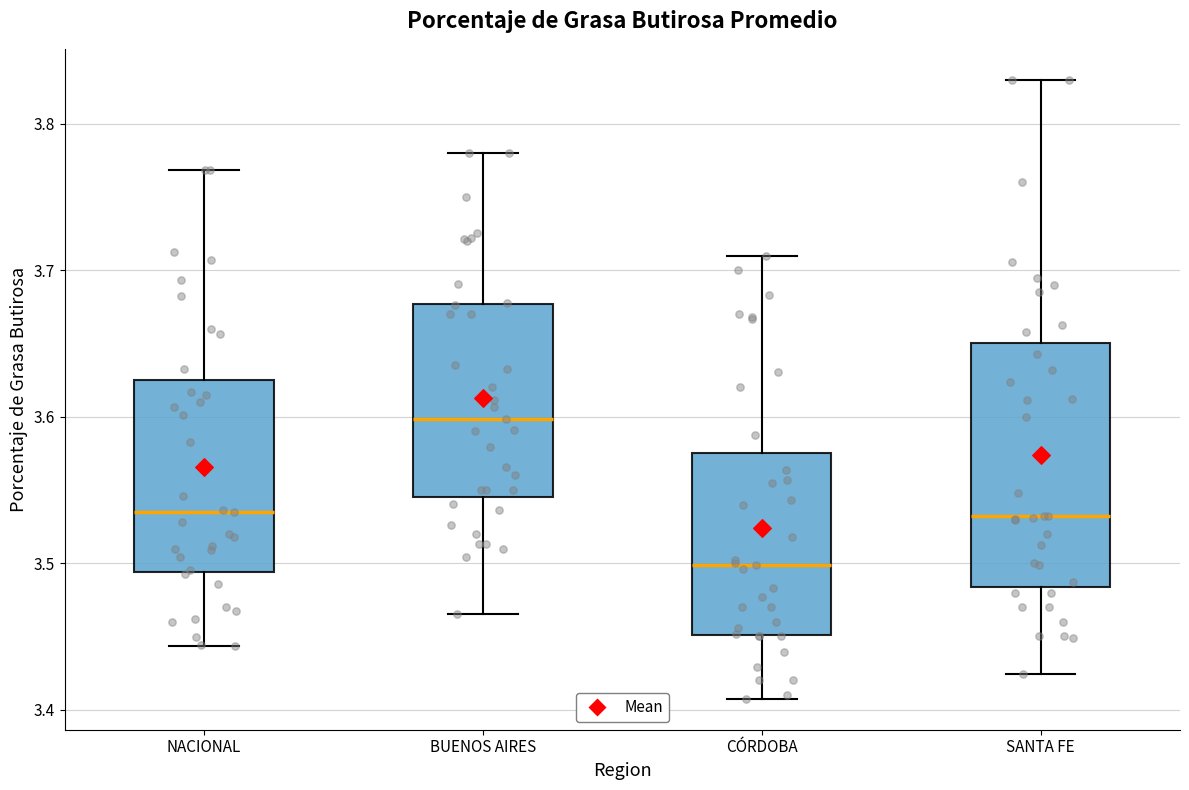

Which box is the tallest, from its lower edge to its upper edge?

SANTA FE